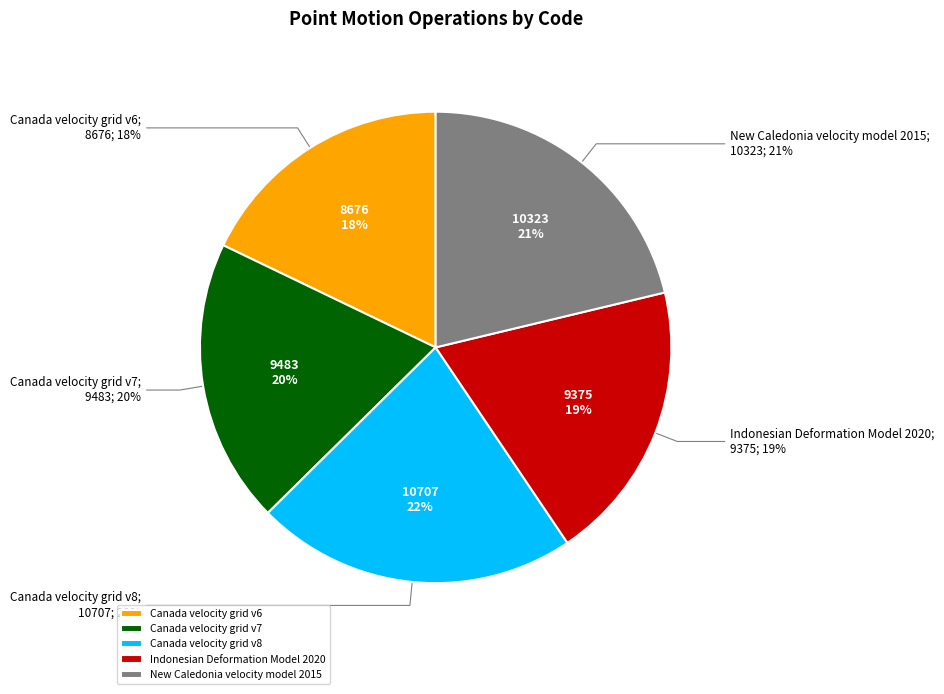

Is there any slice that represents more than half of the pie?

No